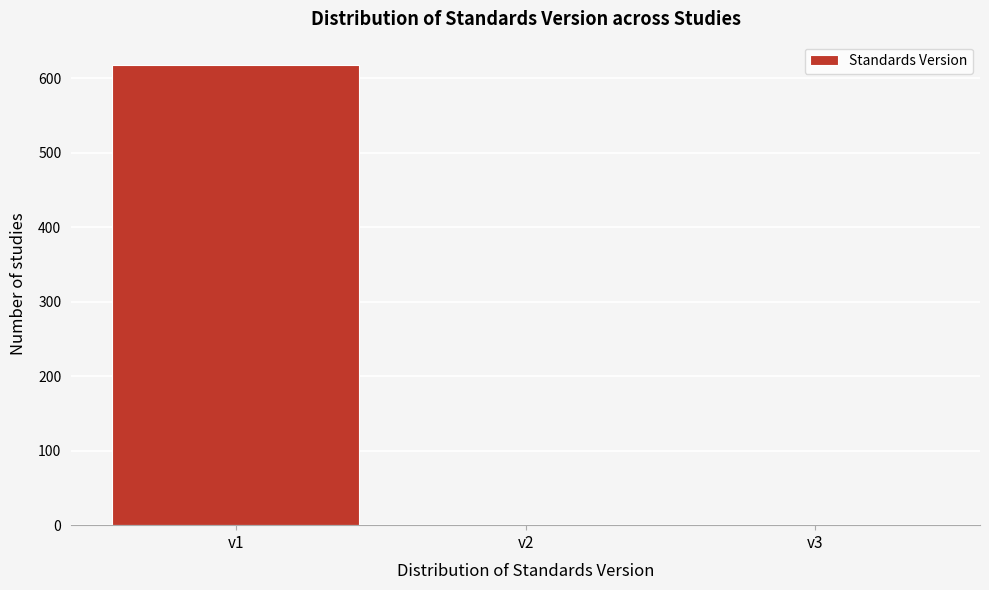

Reading left to right, list every bar in this chart as the range it spans on the x-axis followed by its height. The values are not printed on the chart, so give them approximately, as read against the axis.

0.5 to 1.5: 620
1.5 to 2.5: 0
2.5 to 3.5: 0